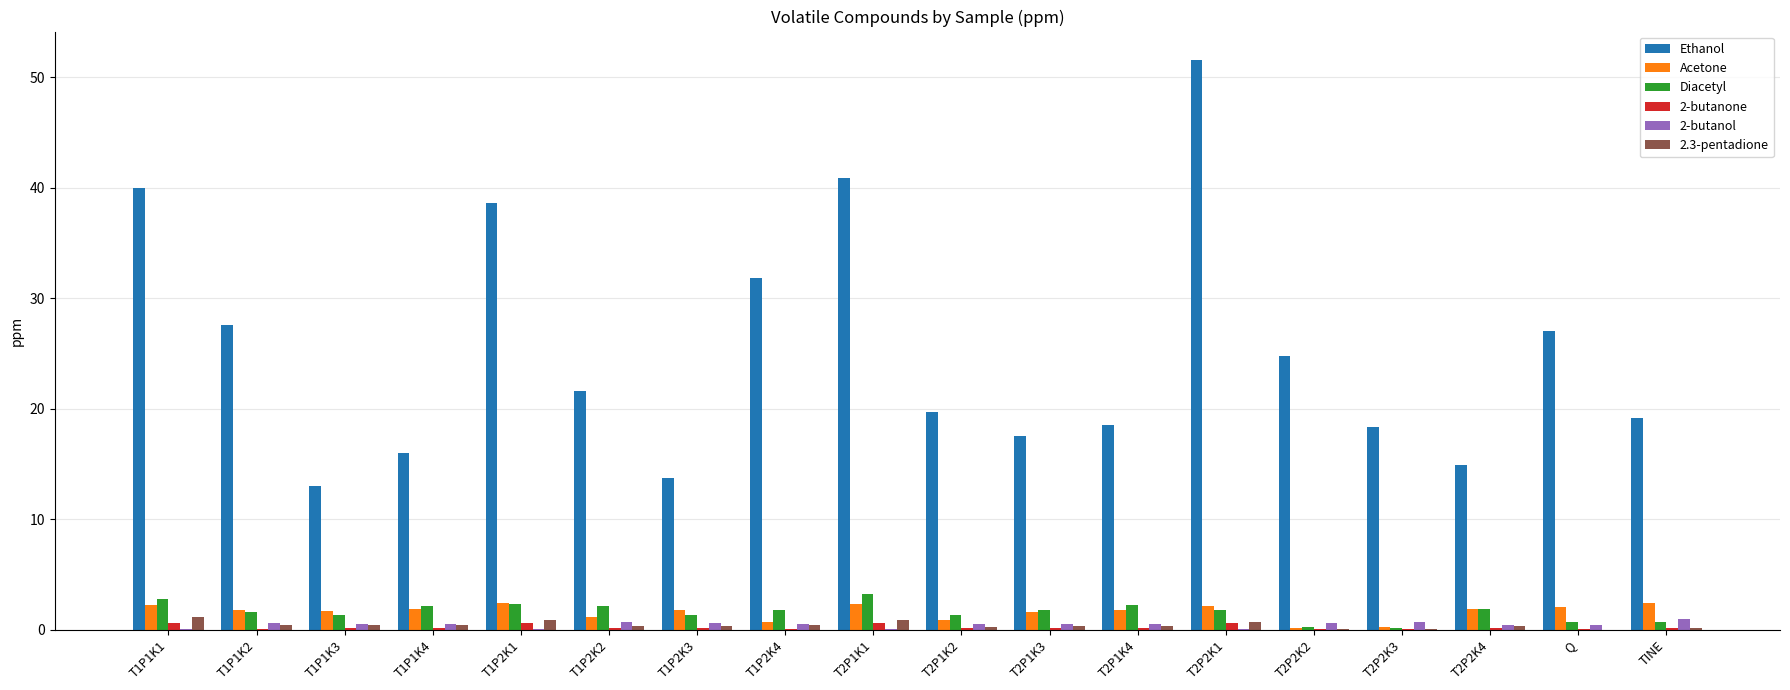

True or false: 2-butanol has a value of 0.5 at T2P1K4.

True